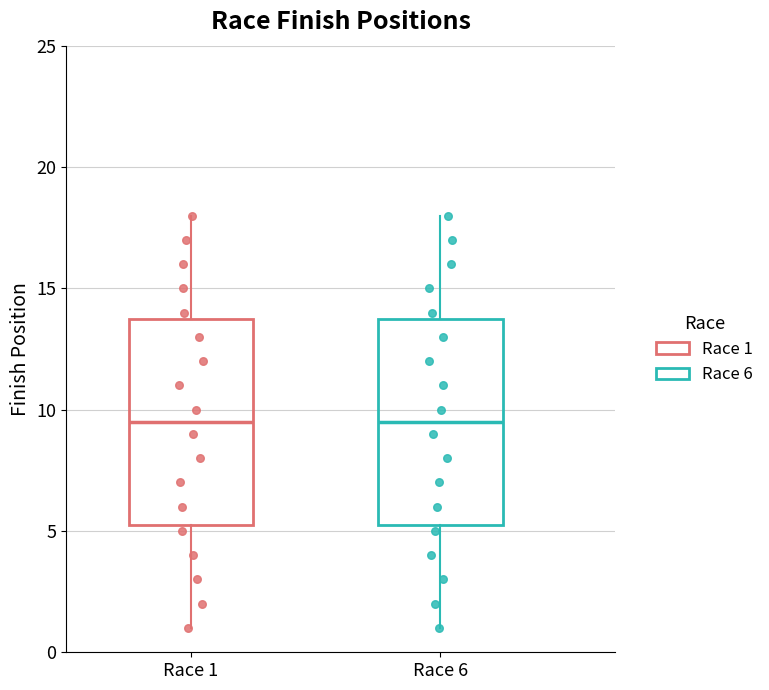

Where does the median line of the box for Race 1 sit on the y-axis? The values are not printed on the chart, so give them approximately, as read against the axis.

9.5